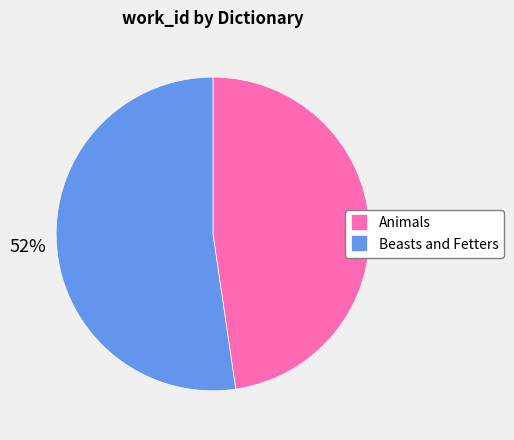

How many slices are in this pie chart?

2